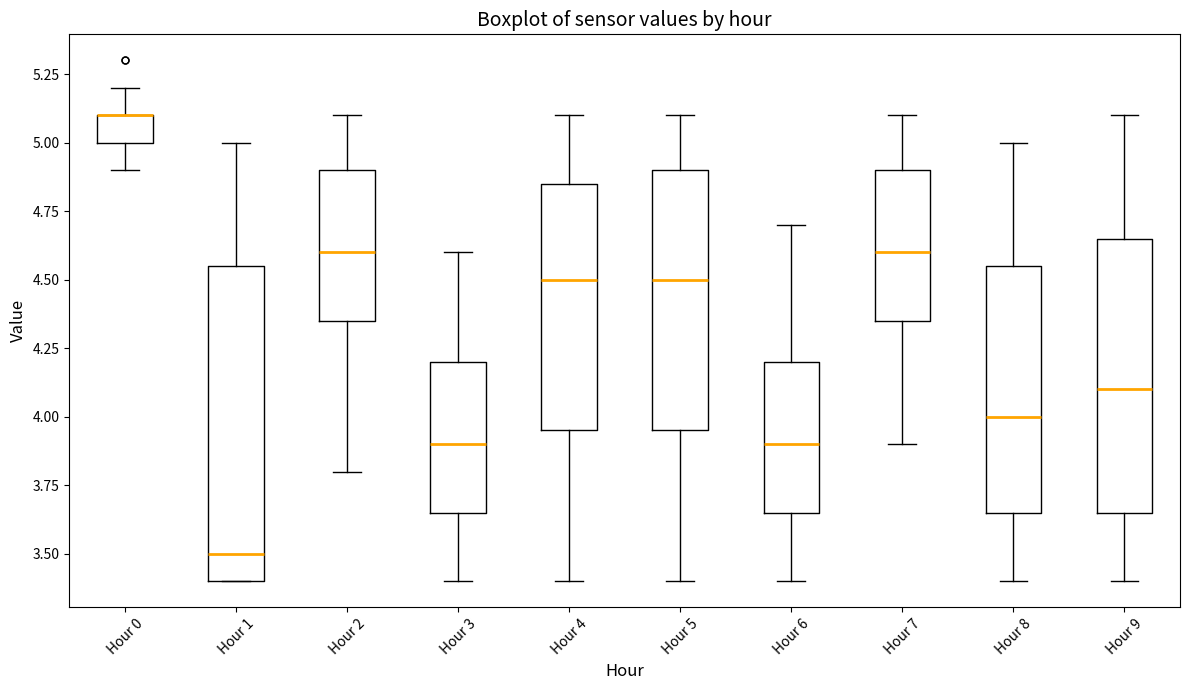

Reading left to right, read every box against the y-axis: the position of its median line, the range the box covers, and the ends of its whiskers. The values are not printed on the chart, so give them approximately, as read against the axis.

Hour 0: median 5.10 (drawn on the box's upper edge), box 5.00 to 5.10, whiskers 4.90 to 5.20
Hour 1: median 3.50, box 3.40 to 4.55, whiskers 3.40 to 5.00
Hour 2: median 4.60, box 4.35 to 4.90, whiskers 3.80 to 5.10
Hour 3: median 3.90, box 3.65 to 4.20, whiskers 3.40 to 4.60
Hour 4: median 4.50, box 3.95 to 4.85, whiskers 3.40 to 5.10
Hour 5: median 4.50, box 3.95 to 4.90, whiskers 3.40 to 5.10
Hour 6: median 3.90, box 3.65 to 4.20, whiskers 3.40 to 4.70
Hour 7: median 4.60, box 4.35 to 4.90, whiskers 3.90 to 5.10
Hour 8: median 4.00, box 3.65 to 4.55, whiskers 3.40 to 5.00
Hour 9: median 4.10, box 3.65 to 4.65, whiskers 3.40 to 5.10